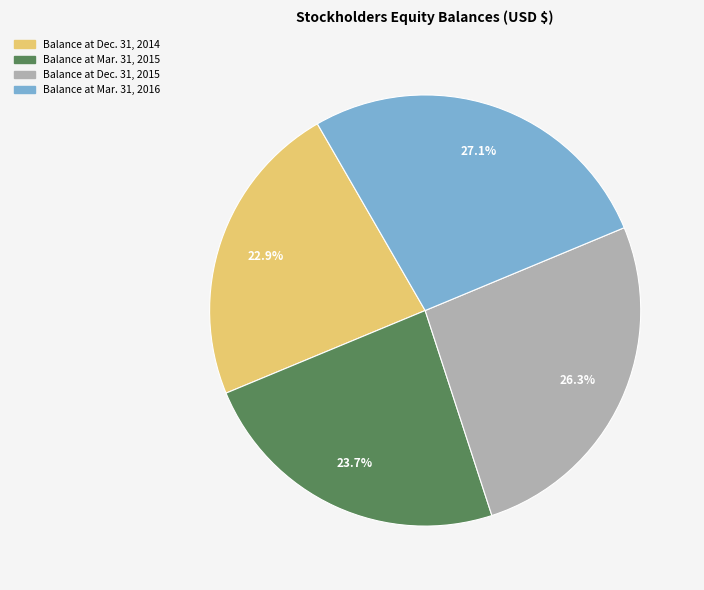

To the nearest percent, what is the combined percentage of Balance at Mar. 31, 2015 and Balance at Dec. 31, 2014?

47%